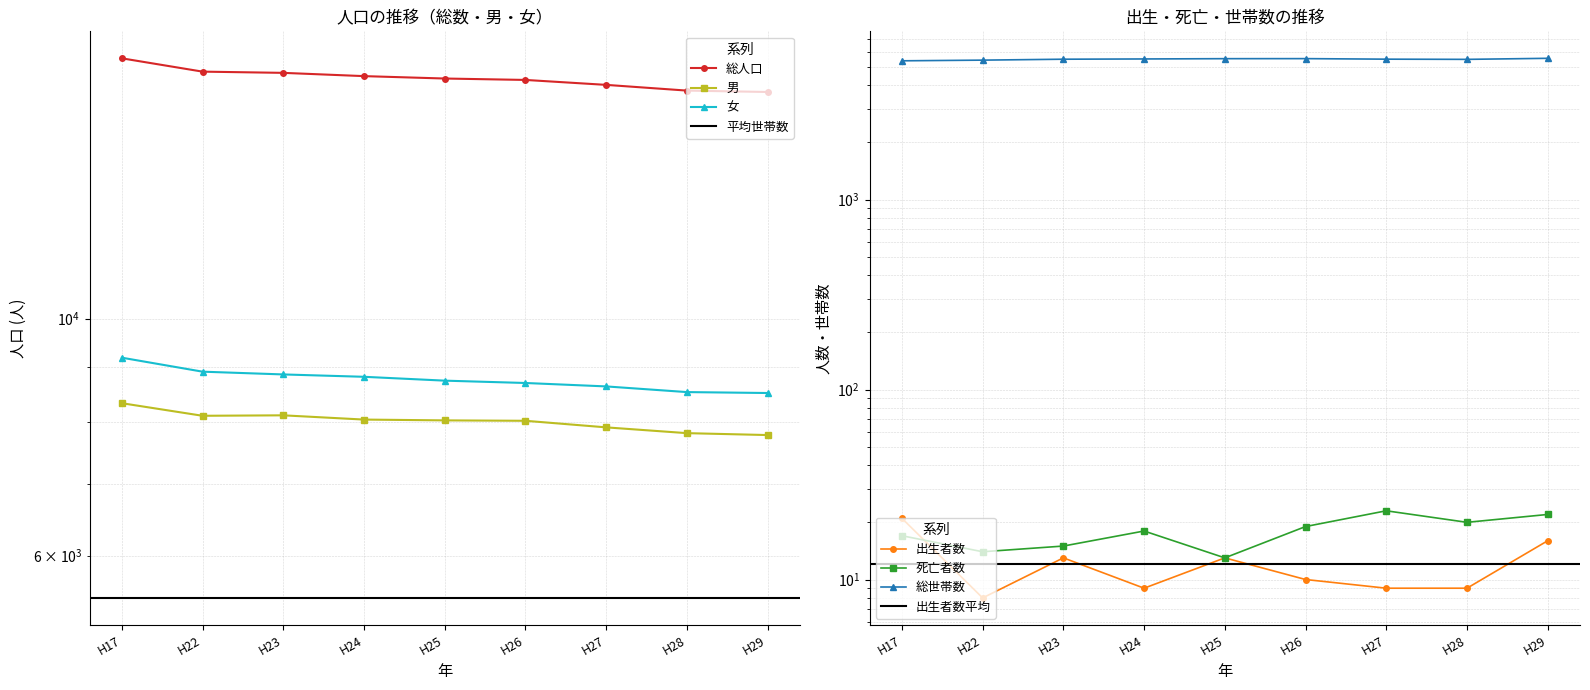

Reading left to right, transcribe all the data shown in this chart.

総人口: 17525	17029	16984	16865	16778	16727	16550	16347	16298
総世帯数: 5374	5418	5479	5496	5515	5518	5482	5469	5539
男: 8333	8110	8118	8044	8030	8023	7910	7812	7780
女: 9192	8919	8866	8821	8748	8704	8640	8535	8518
出生者数: 21	8	13	9	13	10	9	9	16
死亡者数: 17	14	15	18	13	19	23	20	22